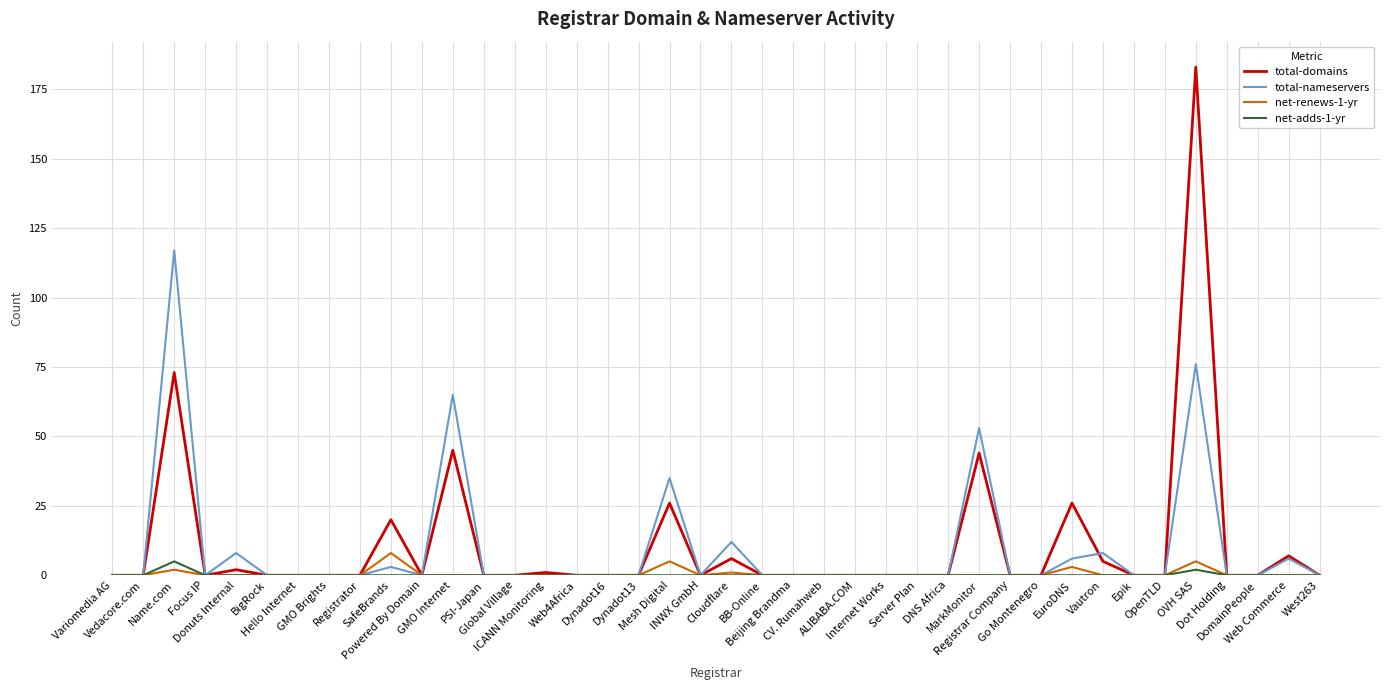

What position from the left is Beijing Brandma?

23